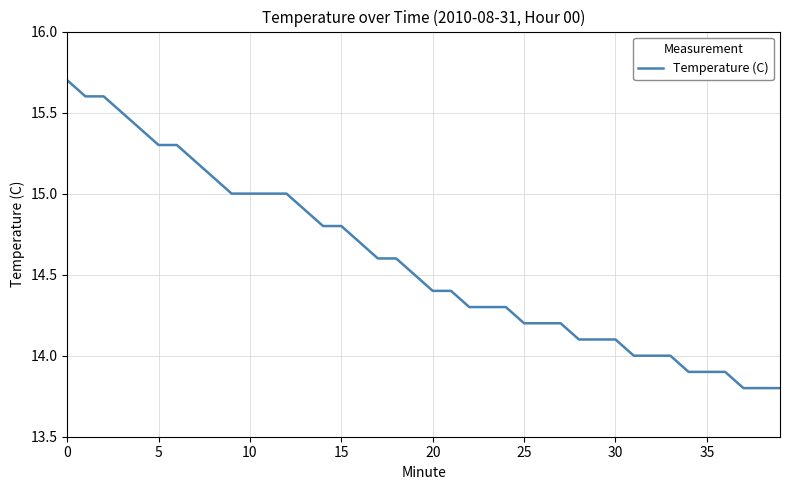

What is the difference between the maximum and minimum values?

1.9